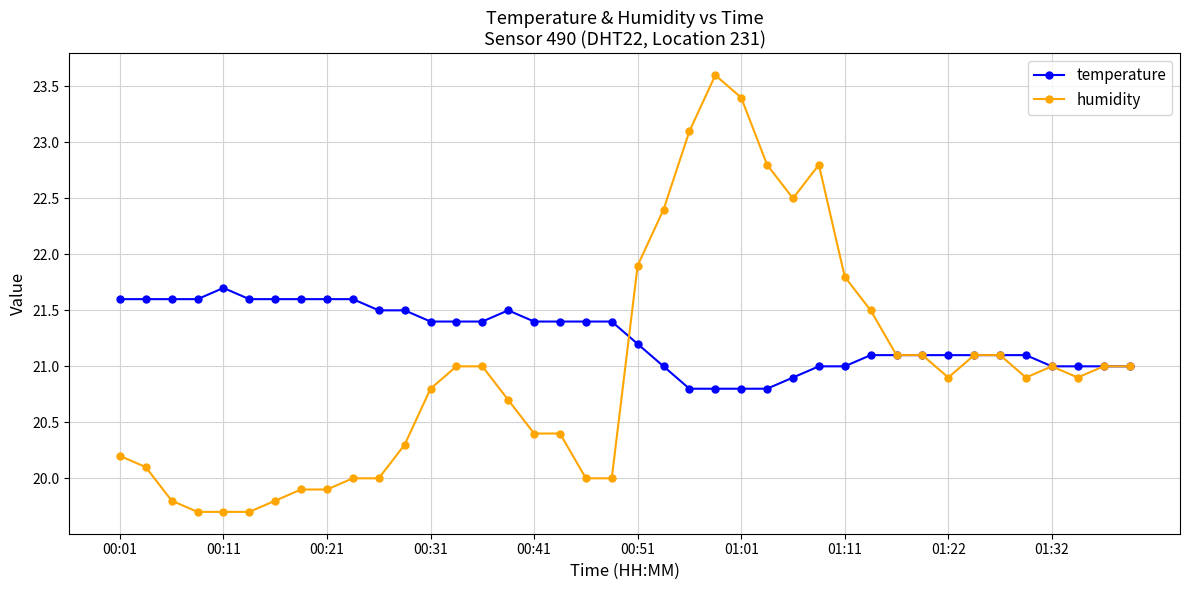

True or false: humidity has more than 1 points higher than both neighbors.

True